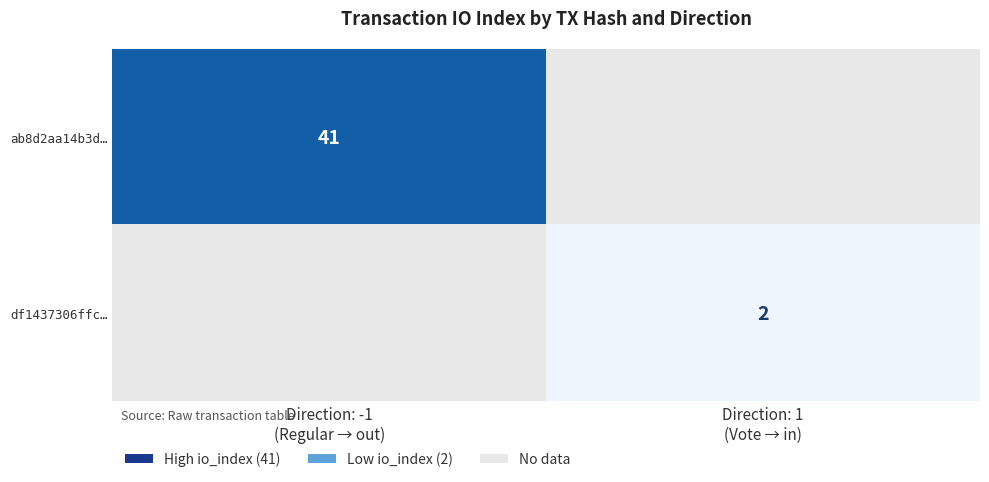

Is the value of ab8d2aa14b3d… at Direction: 1 (Vote → in) greater than the value of df1437306ffc… at Direction: -1 (Regular → out)?

No